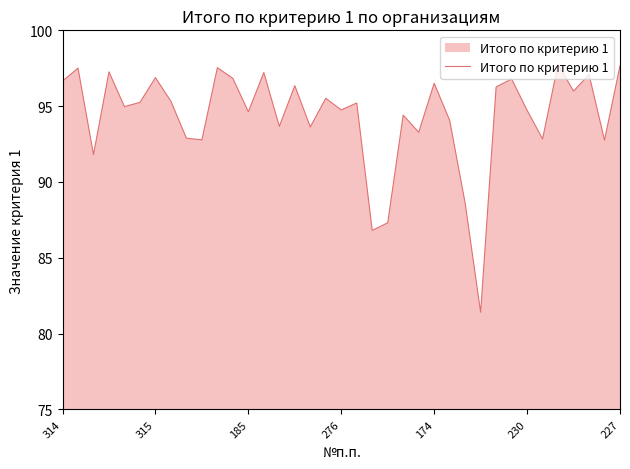

What is the minimum value shown in the chart?

81.4